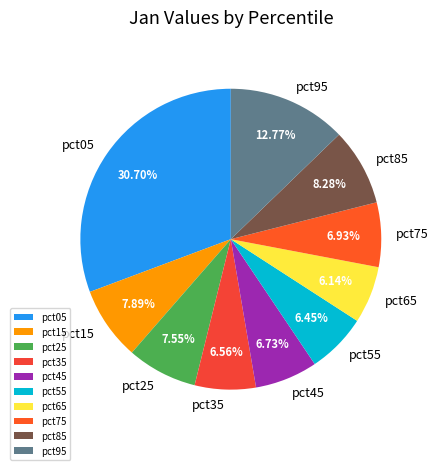

How much of the chart is everything except pct65?

93.9%